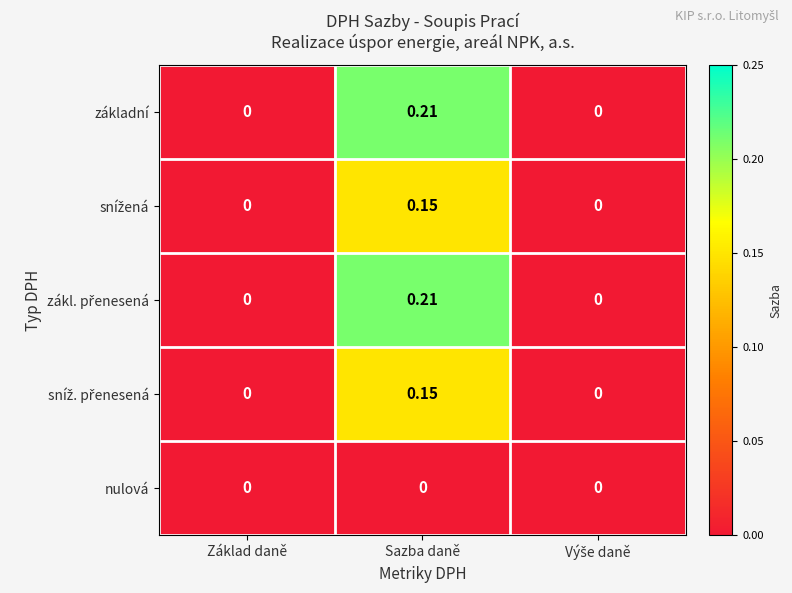

Which label corresponds to the largest value in the chart?

Sazba daně